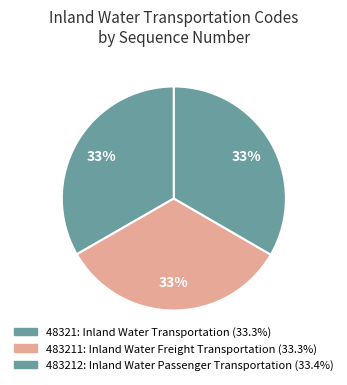

How many slices are in this pie chart?

3